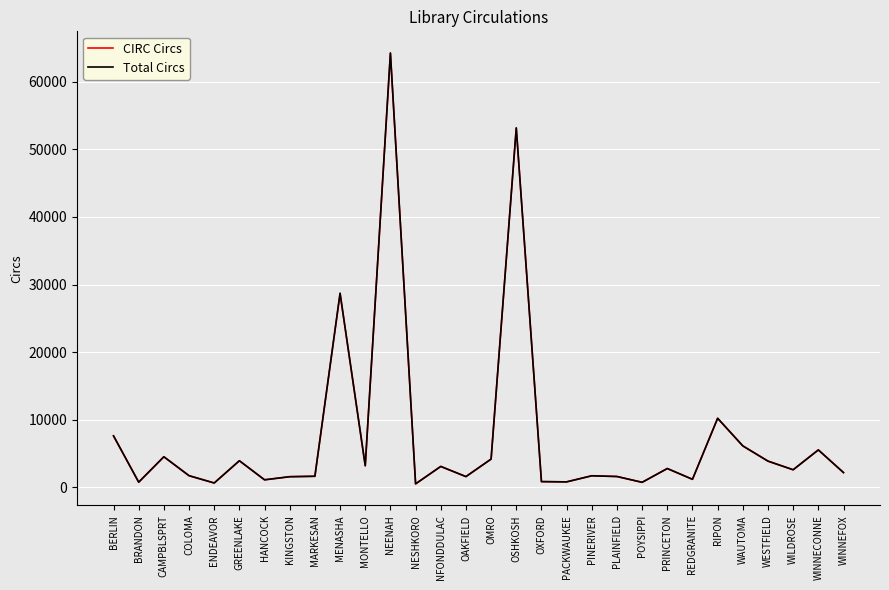

What is the greatest value displayed?

64309